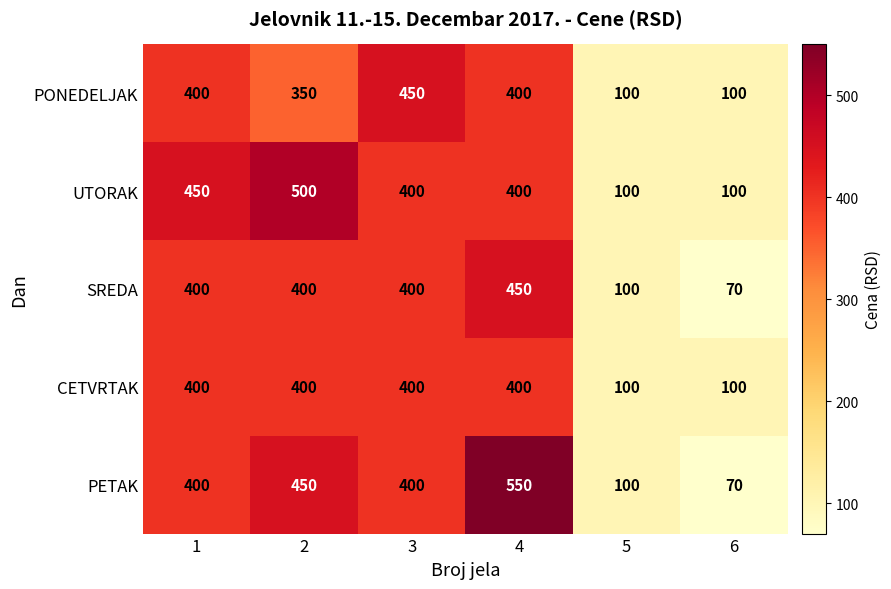

Reading left to right, list all the values displayed in this chart.

PONEDELJAK: 1=400	2=350	3=450	4=400	5=100	6=100
UTORAK: 1=450	2=500	3=400	4=400	5=100	6=100
SREDA: 1=400	2=400	3=400	4=450	5=100	6=70
CETVRTAK: 1=400	2=400	3=400	4=400	5=100	6=100
PETAK: 1=400	2=450	3=400	4=550	5=100	6=70